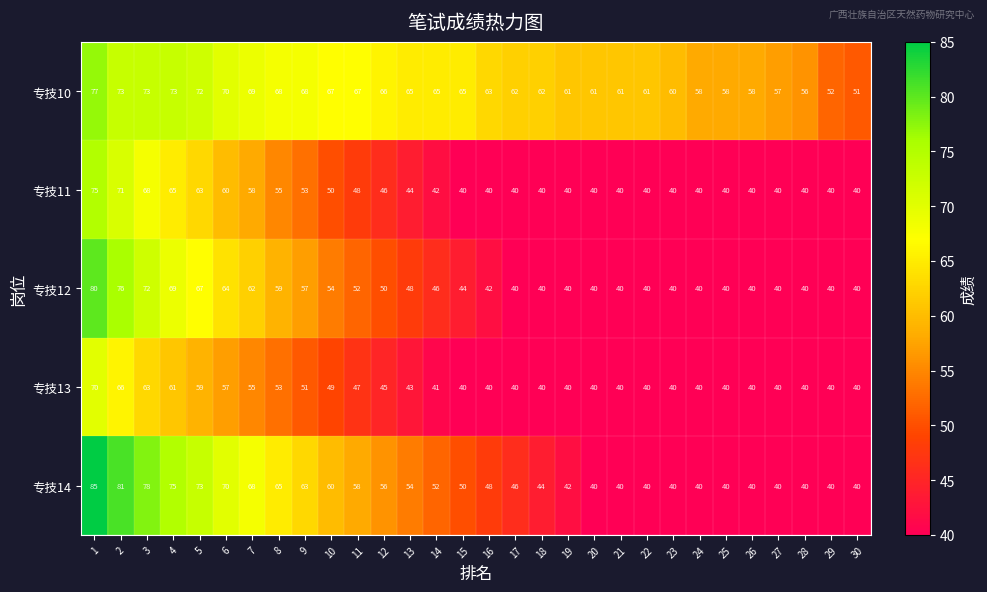

What value does the 专技11 series have at 21, to the nearest 5?

40